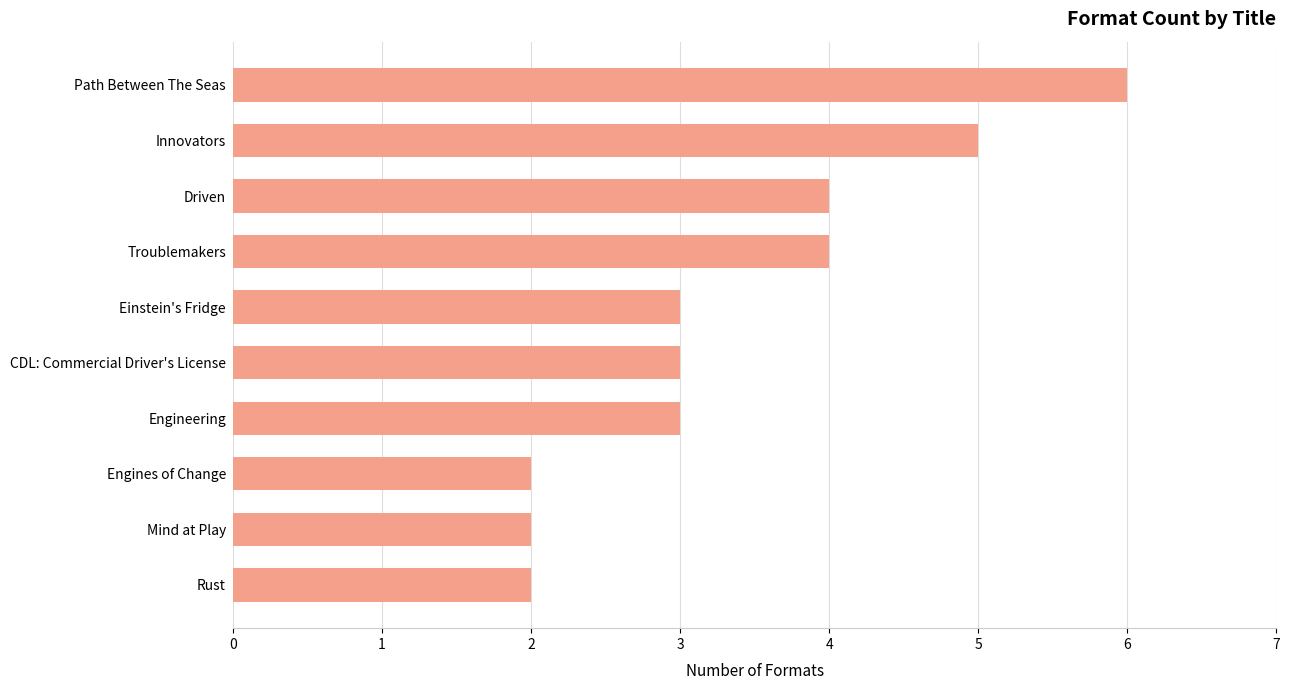

What is the minimum value shown in the chart?

2